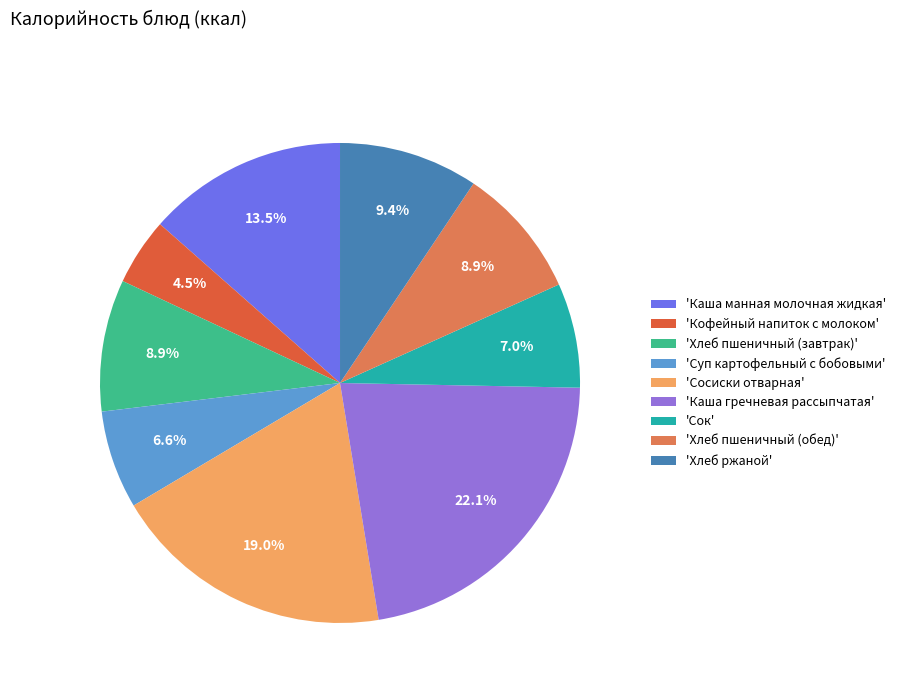

What is the smallest slice in the pie chart?

'Кофейный напиток с молоком'